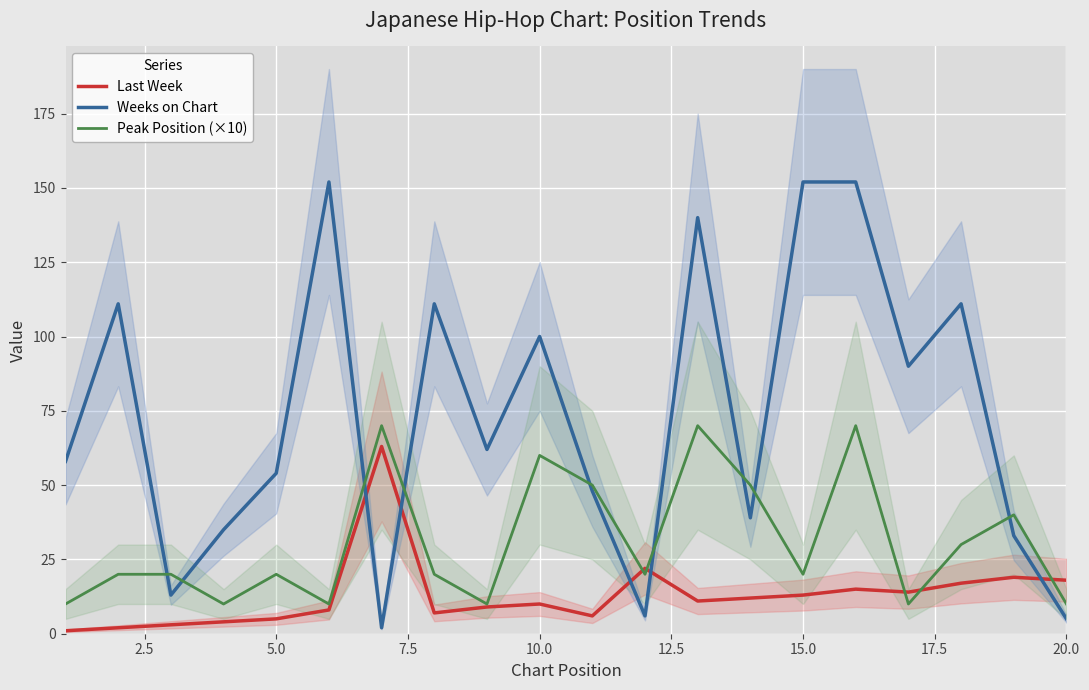

The Peak Position (×10) series shows 32 at 15.0. True or false?

False